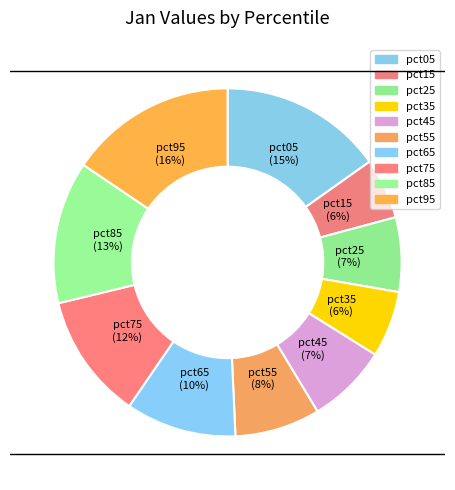

Is it true that pct75 is 5% of the pie?

False